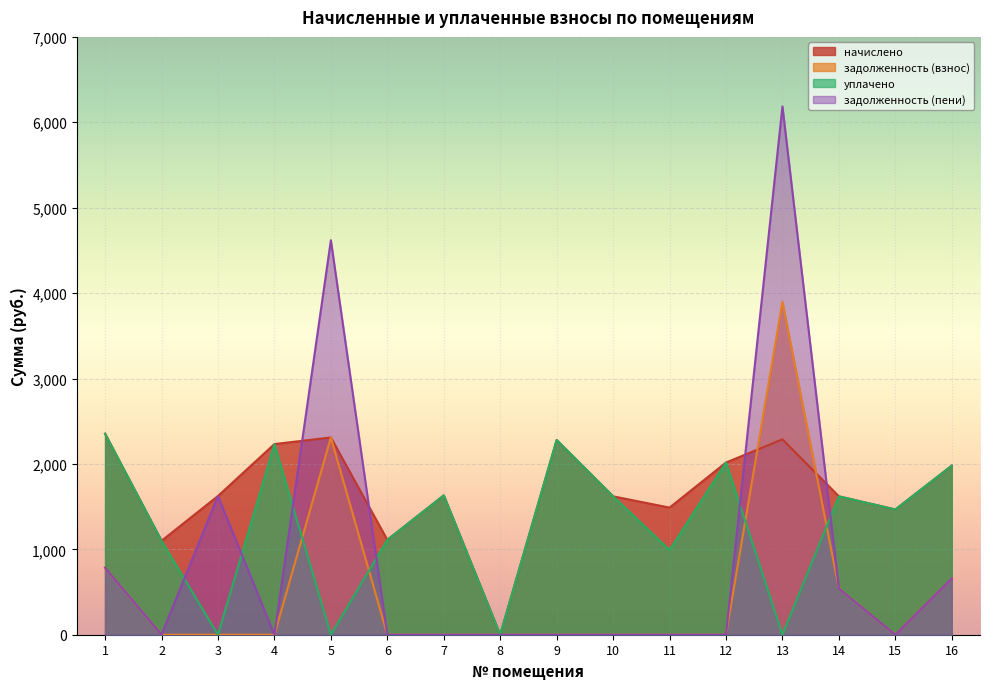

What is the total value across all series at 2?

2199.6